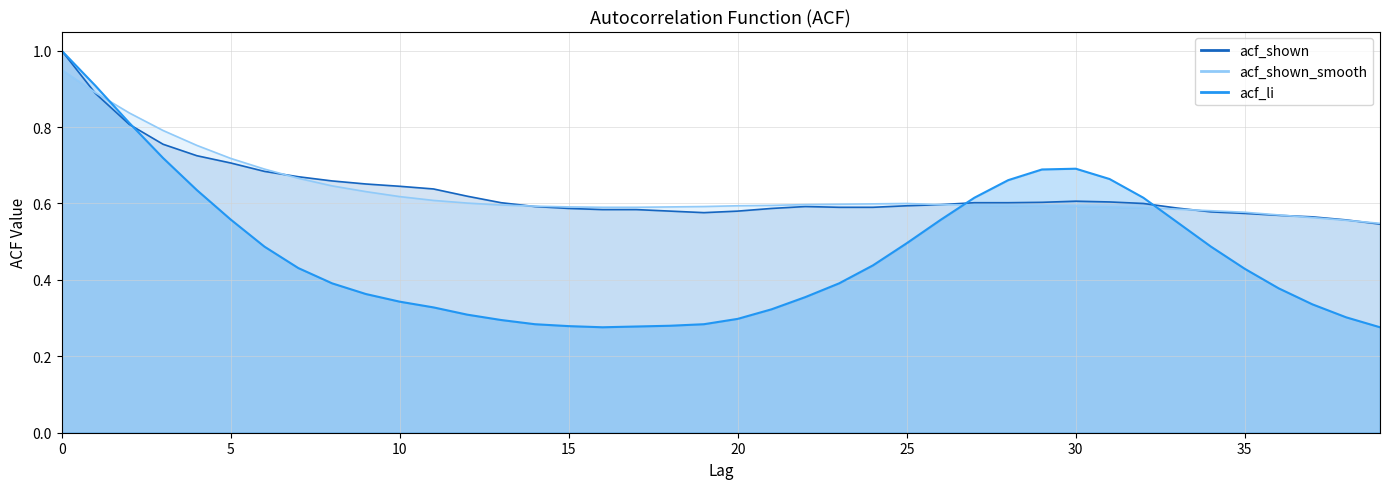

Reading left to right, what are all the values shown in this chart?

acf_li: 0=1.0	1=0.9	2=0.8	3=0.7	4=0.6	5=0.6	6=0.5	7=0.4	8=0.4	9=0.4	10=0.3	11=0.3	12=0.3	13=0.3	14=0.3	15=0.3	16=0.3	17=0.3	18=0.3	19=0.3	20=0.3	21=0.3	22=0.4	23=0.4	24=0.4	25=0.5	26=0.6	27=0.6	28=0.7	29=0.7	30=0.7	31=0.7	32=0.6	33=0.6	34=0.5	35=0.4	36=0.4	37=0.3	38=0.3	39=0.3
acf_shown: 0=1.0	1=0.9	2=0.8	3=0.8	4=0.7	5=0.7	6=0.7	7=0.7	8=0.7	9=0.7	10=0.6	11=0.6	12=0.6	13=0.6	14=0.6	15=0.6	16=0.6	17=0.6	18=0.6	19=0.6	20=0.6	21=0.6	22=0.6	23=0.6	24=0.6	25=0.6	26=0.6	27=0.6	28=0.6	29=0.6	30=0.6	31=0.6	32=0.6	33=0.6	34=0.6	35=0.6	36=0.6	37=0.6	38=0.6	39=0.5
acf_shown_smooth: 0=0.9	1=0.9	2=0.8	3=0.8	4=0.8	5=0.7	6=0.7	7=0.7	8=0.6	9=0.6	10=0.6	11=0.6	12=0.6	13=0.6	14=0.6	15=0.6	16=0.6	17=0.6	18=0.6	19=0.6	20=0.6	21=0.6	22=0.6	23=0.6	24=0.6	25=0.6	26=0.6	27=0.6	28=0.6	29=0.6	30=0.6	31=0.6	32=0.6	33=0.6	34=0.6	35=0.6	36=0.6	37=0.6	38=0.6	39=0.5